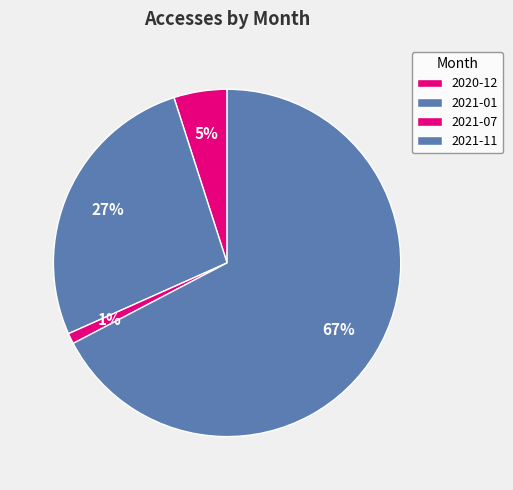

Is there a majority slice in this chart?

Yes